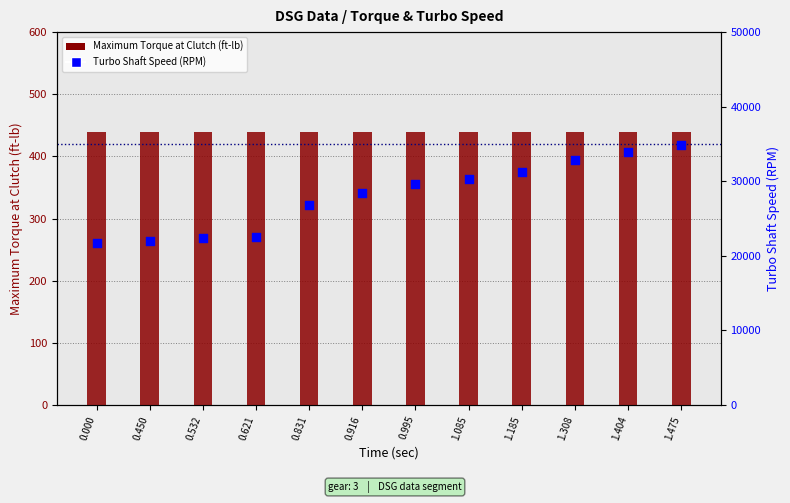

What is the total value across all series at 1.404?

34327